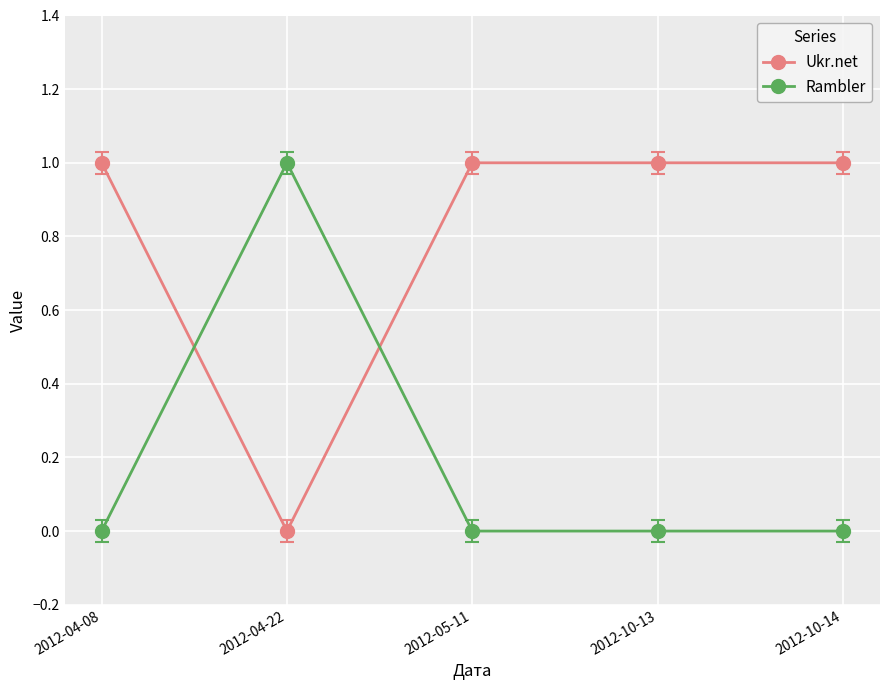

What is the sum of all Rambler values?

1